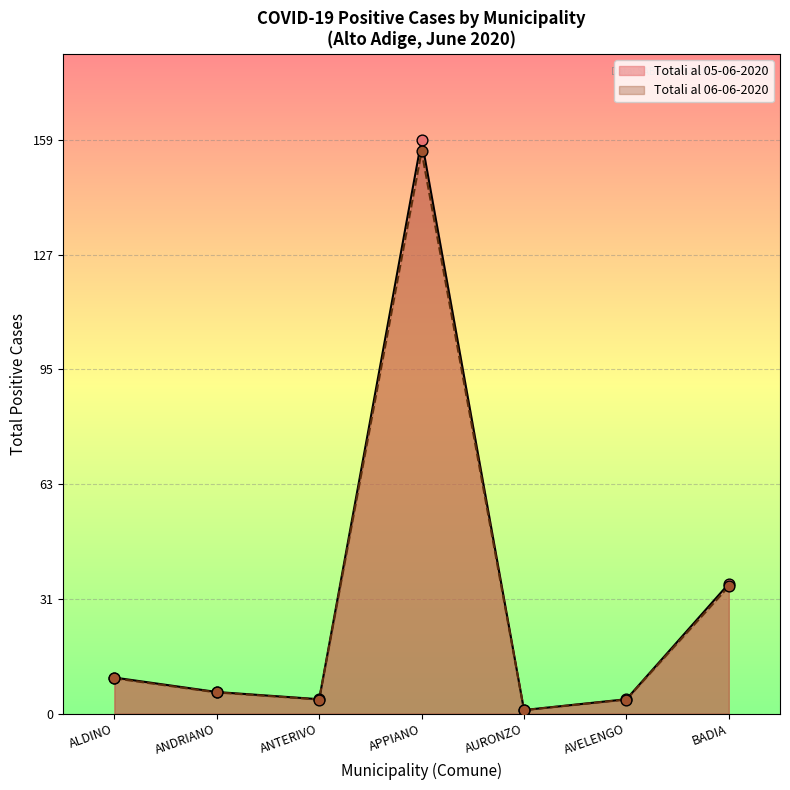

What are all the series names shown in the legend?

Totali al 05-06-2020, Totali al 06-06-2020